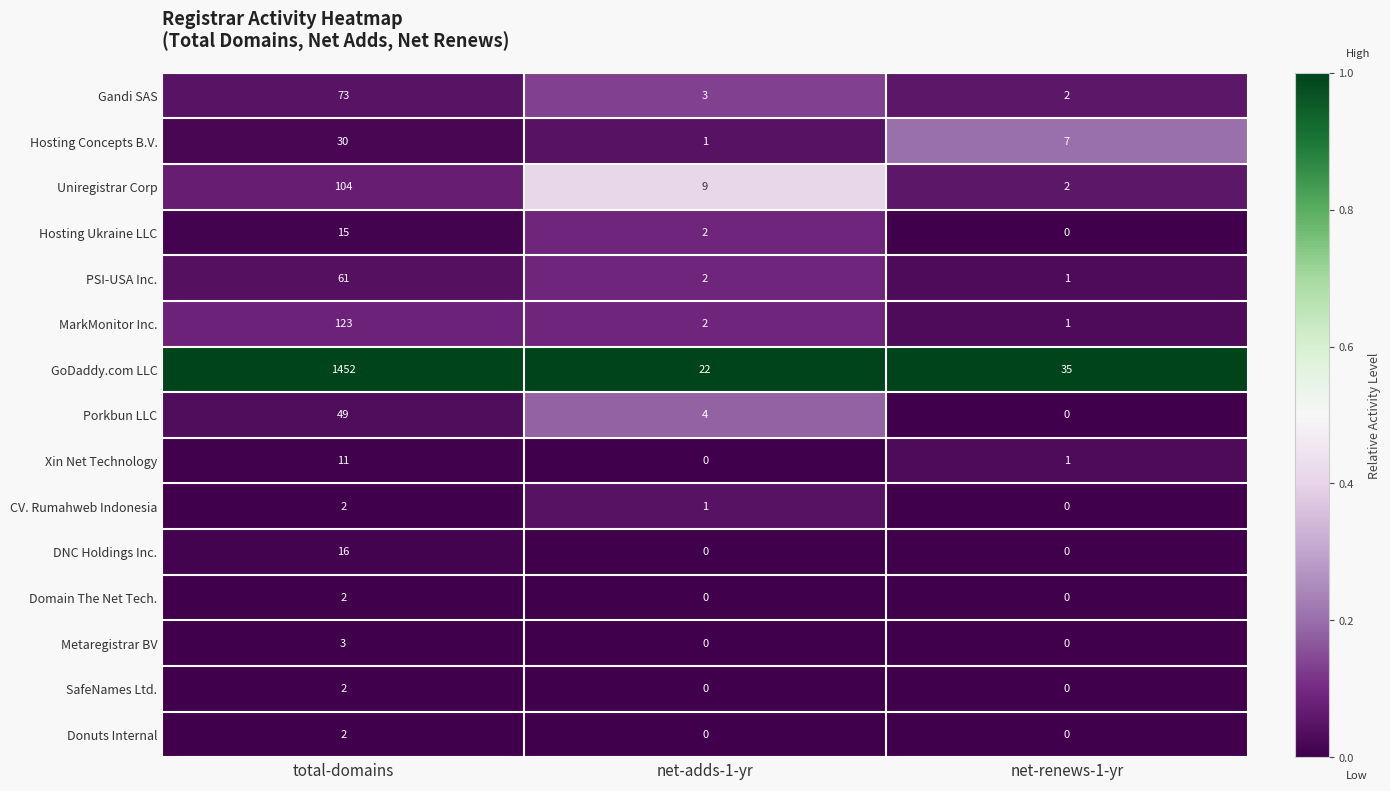

The value of Hosting Concepts B.V. at total-domains is 53. True or false?

False